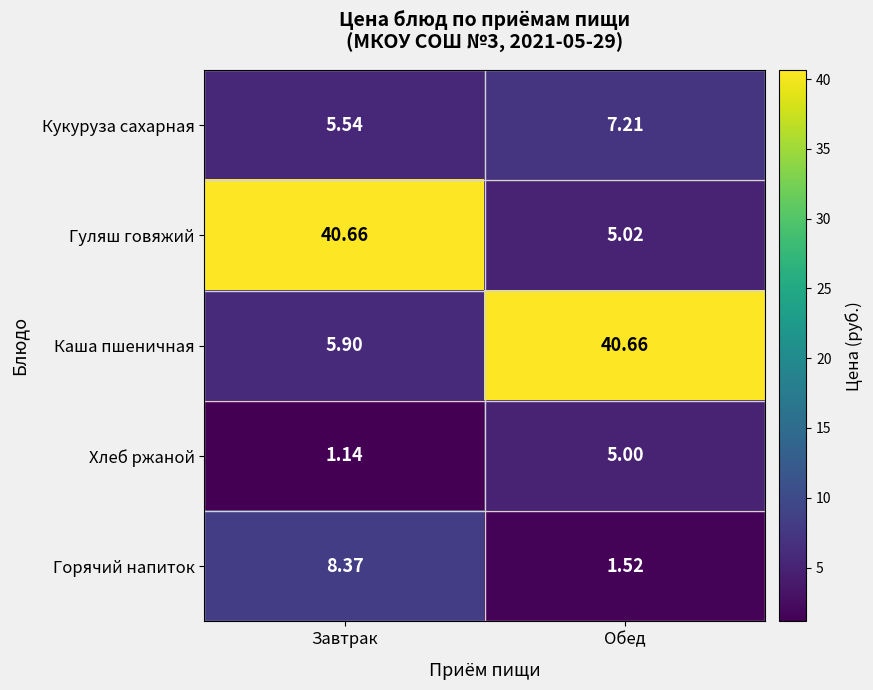

Which category has the lowest value in the Хлеб ржаной series?

Завтрак